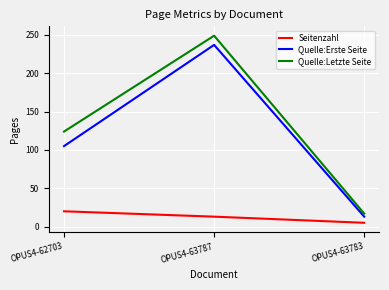

How many lines are shown in the chart?

3